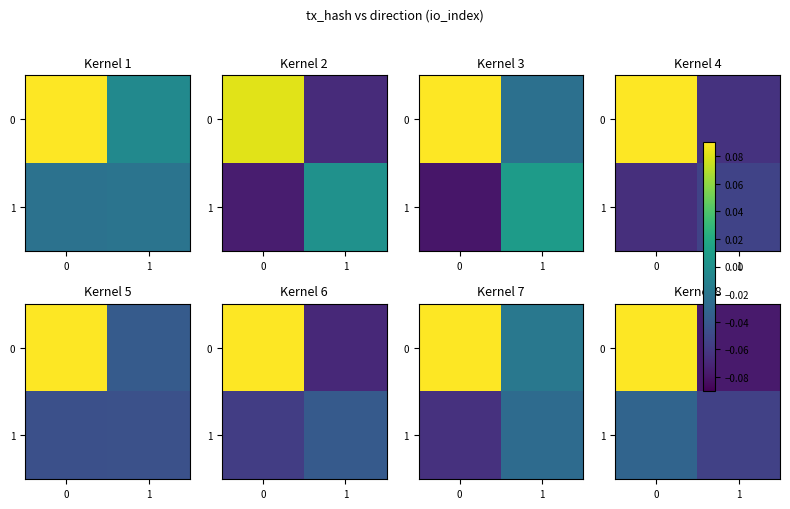

Rank the series by their average value, from highest to lowest.

0, 1